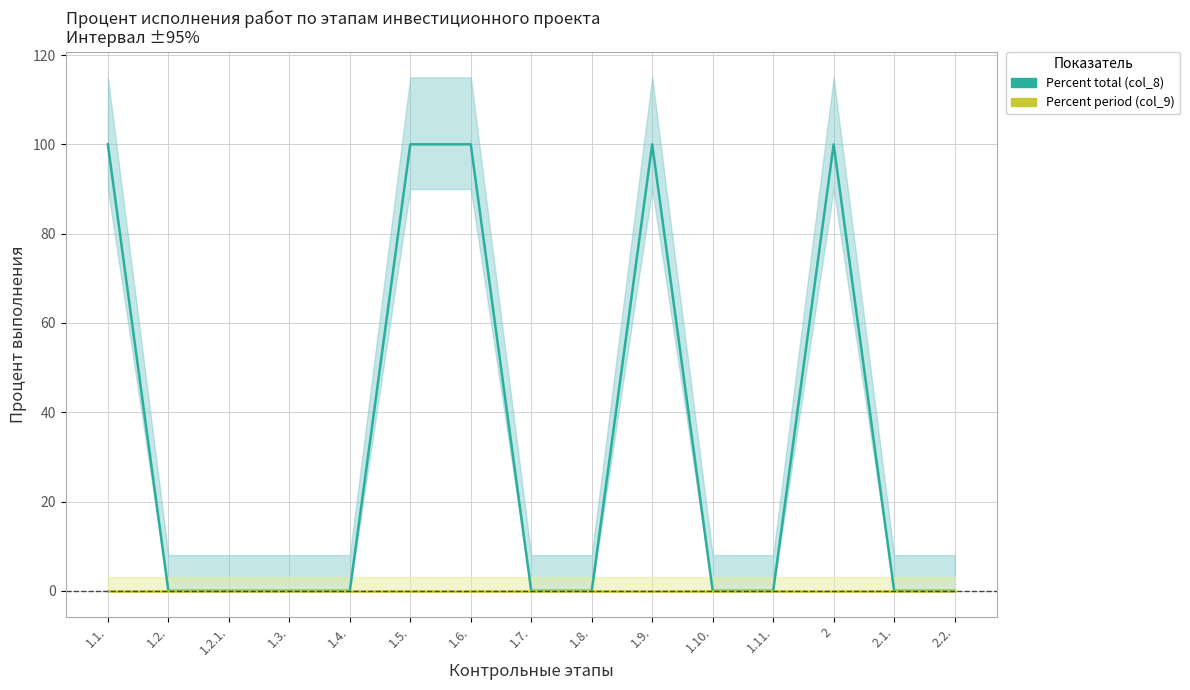

True or false: Percent total (col_8) and Percent period (col_9) cross at least once.

False